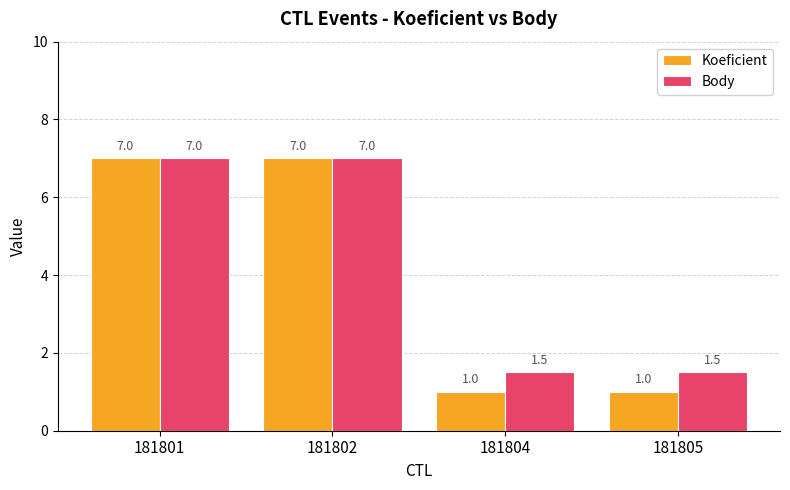

Is the value of Koeficient at 181805 greater than the value of Body at 181804?

No